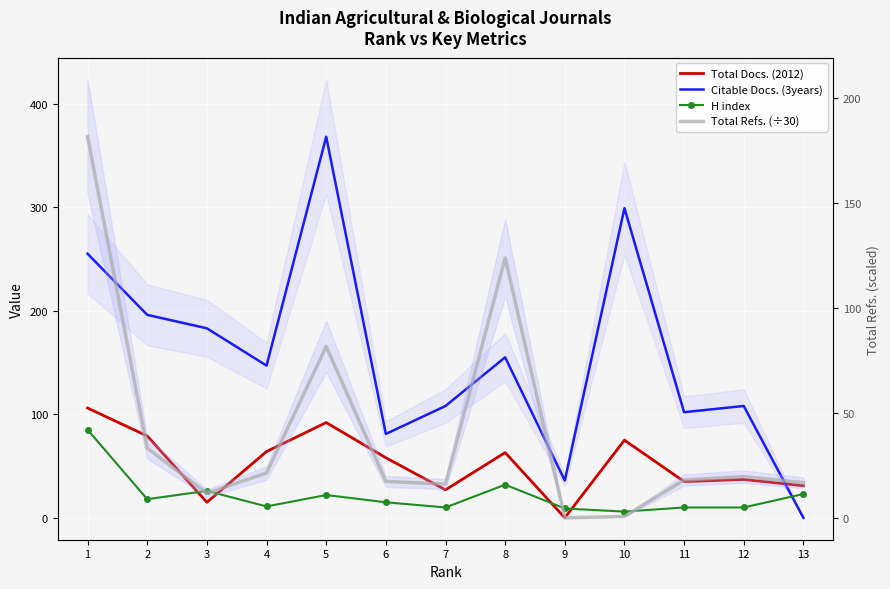

Read the Total Docs. (2012) value at 11.

35.0